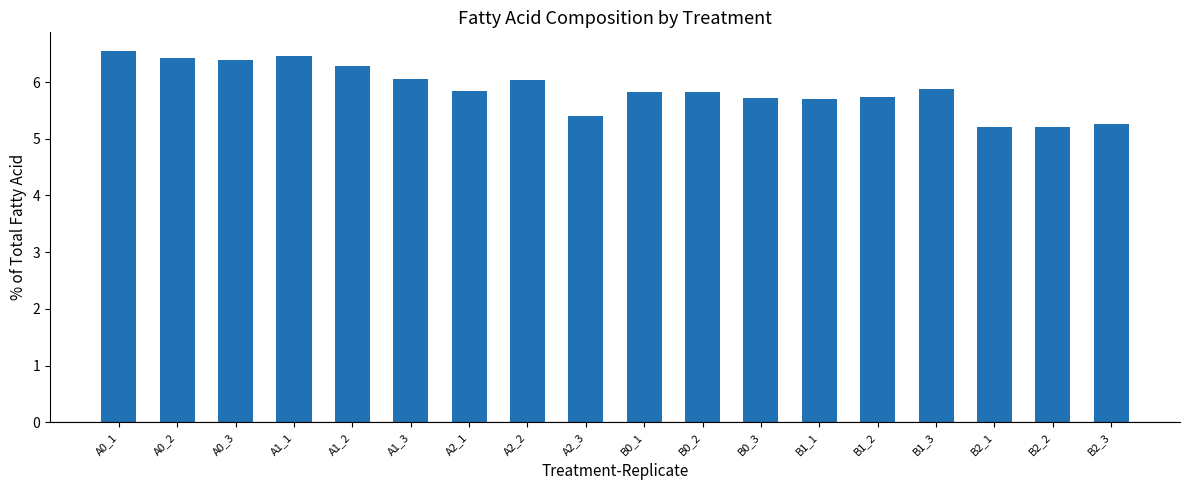

Which category has the highest value across all series?

A0_1